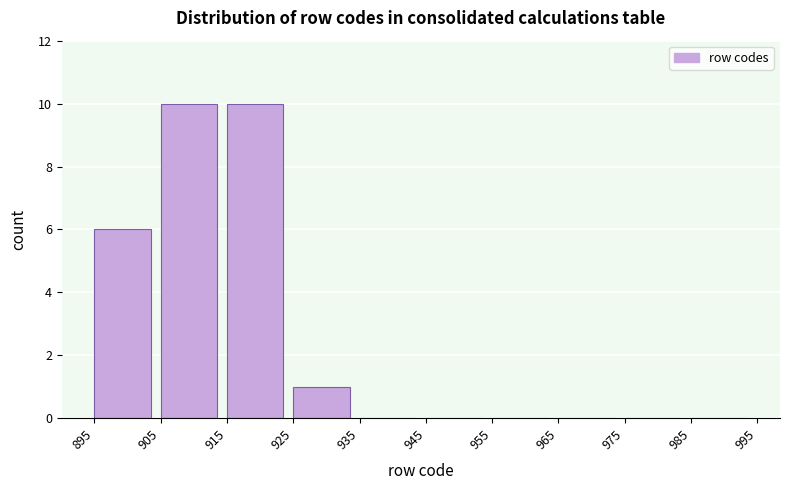

Reading left to right, list every bar in this chart as the range it spans on the x-axis followed by its height. The values are not printed on the chart, so give them approximately, as read against the axis.

895 to 905: 6
905 to 915: 10
915 to 925: 10
925 to 935: 1
935 to 945: 0
945 to 955: 0
955 to 965: 0
965 to 975: 0
975 to 985: 0
985 to 995: 0